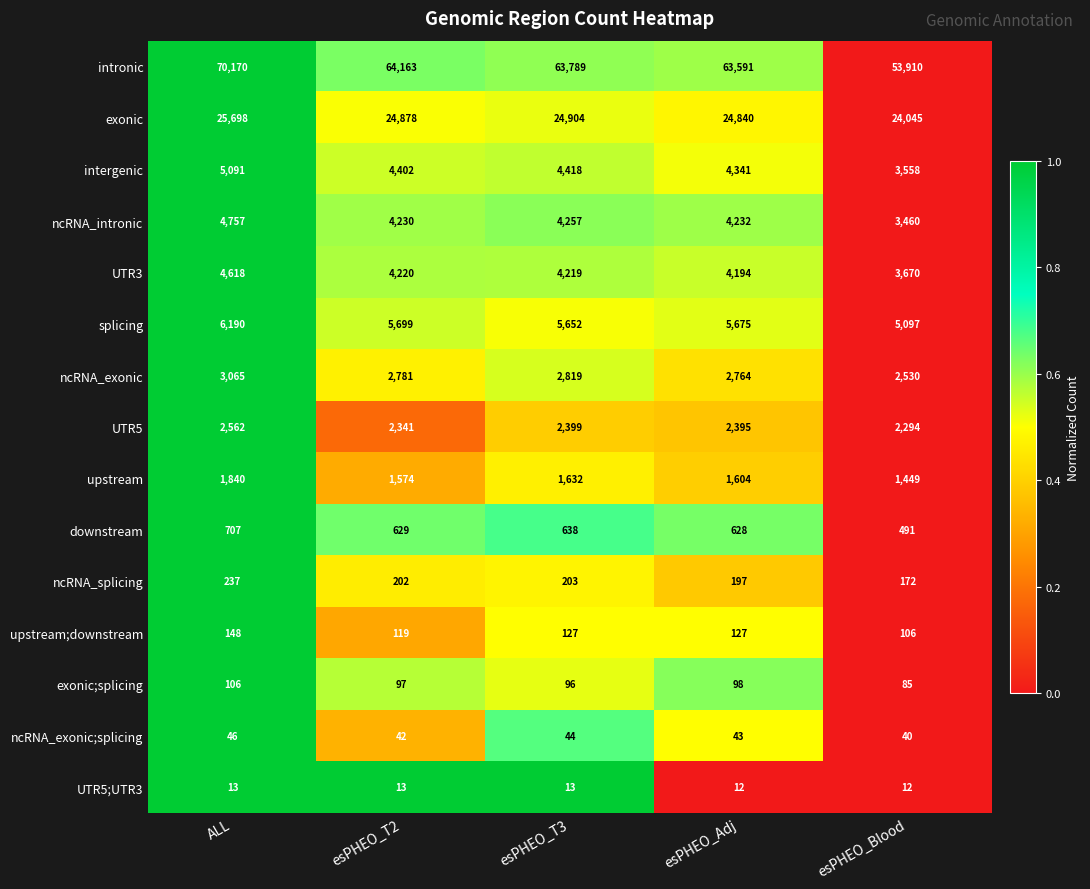

What is the average value of the intergenic series?

4362